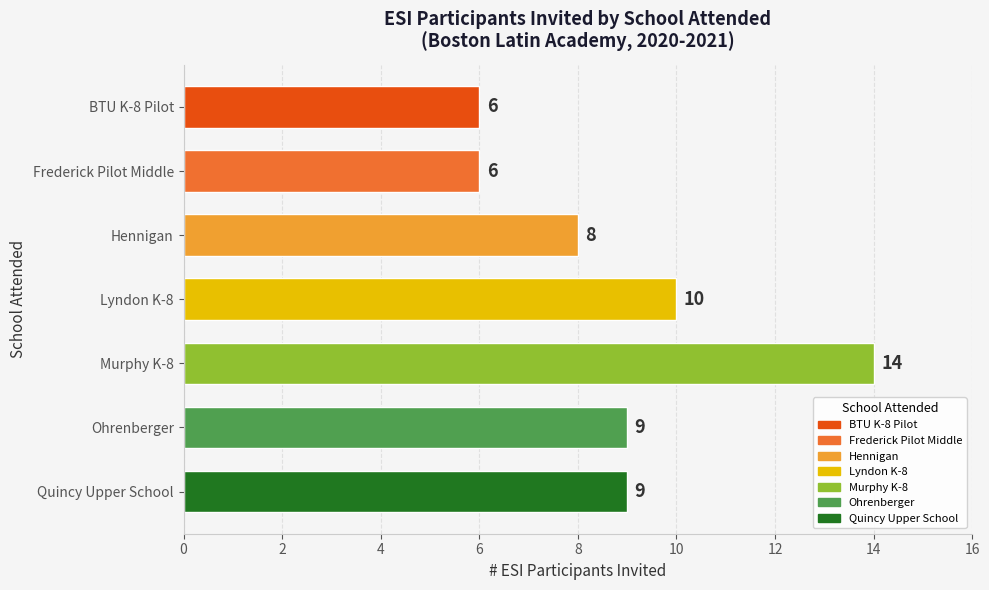

How many values are below 9?

3